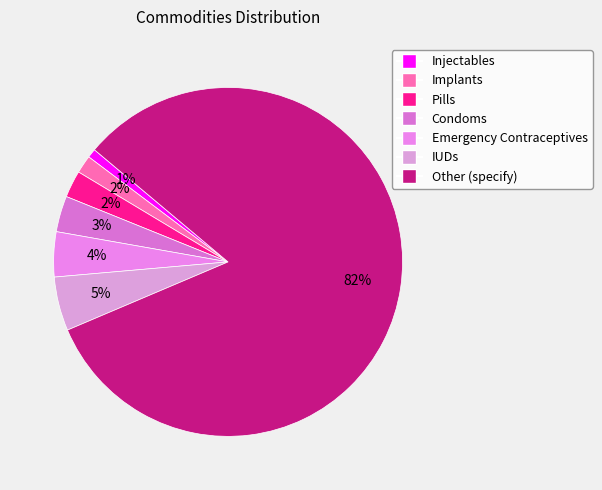

True or false: Injectables accounts for 11% of the total.

False